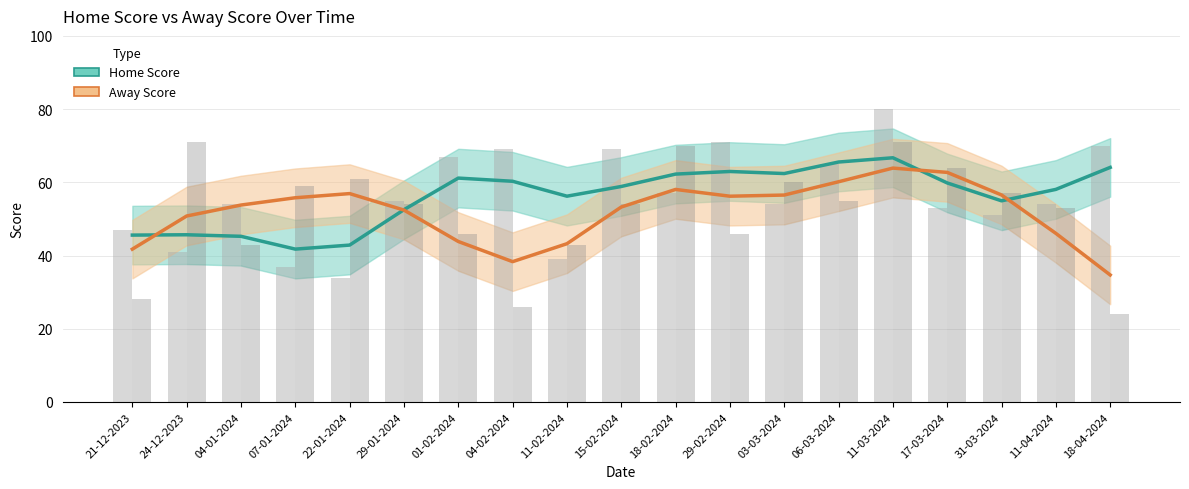

Is the value of Home Score at 04-01-2024 greater than the value of Away Score at 17-03-2024?

No